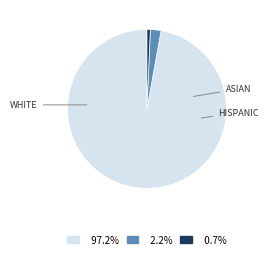

Does any single category account for the majority?

Yes